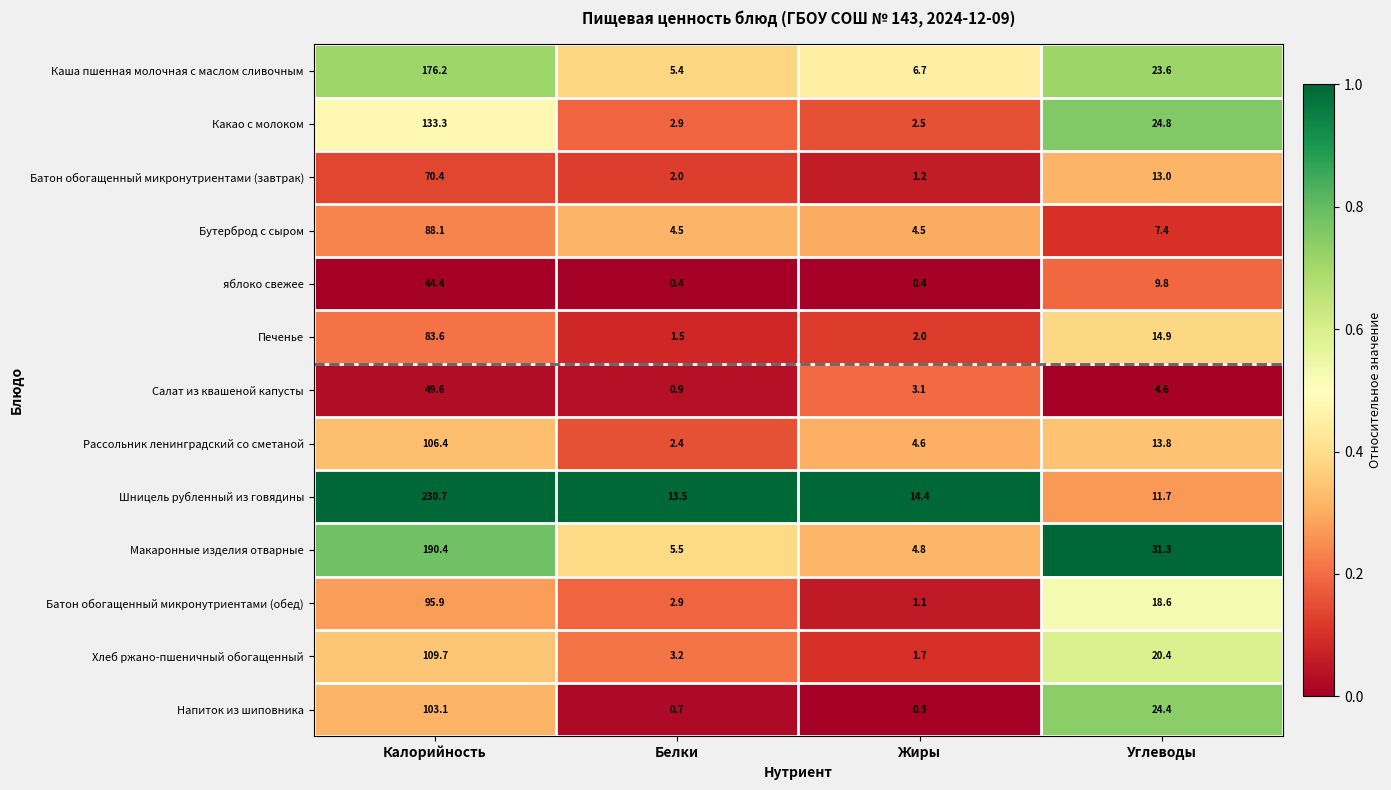

List the series in order of their peak value, highest first.

Шницель рубленный из говядины, Макаронные изделия отварные, Каша пшенная молочная с маслом сливочным, Какао с молоком, Хлеб ржано-пшеничный обогащенный, Рассольник ленинградский со сметаной, Напиток из шиповника, Батон обогащенный микронутриентами (обед), Бутерброд с сыром, Печенье, Батон обогащенный микронутриентами (завтрак), Салат из квашеной капусты, яблоко свежее